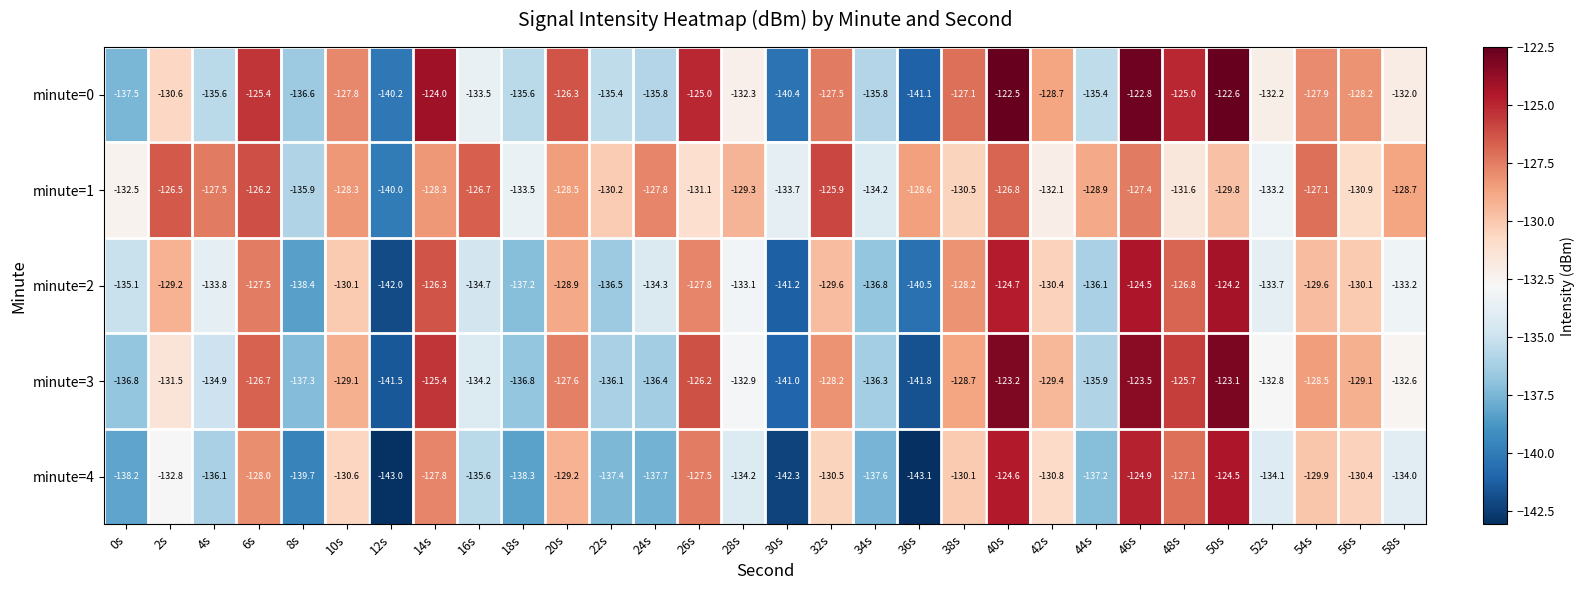

Where does the minute=1 series first go above -128?

2s